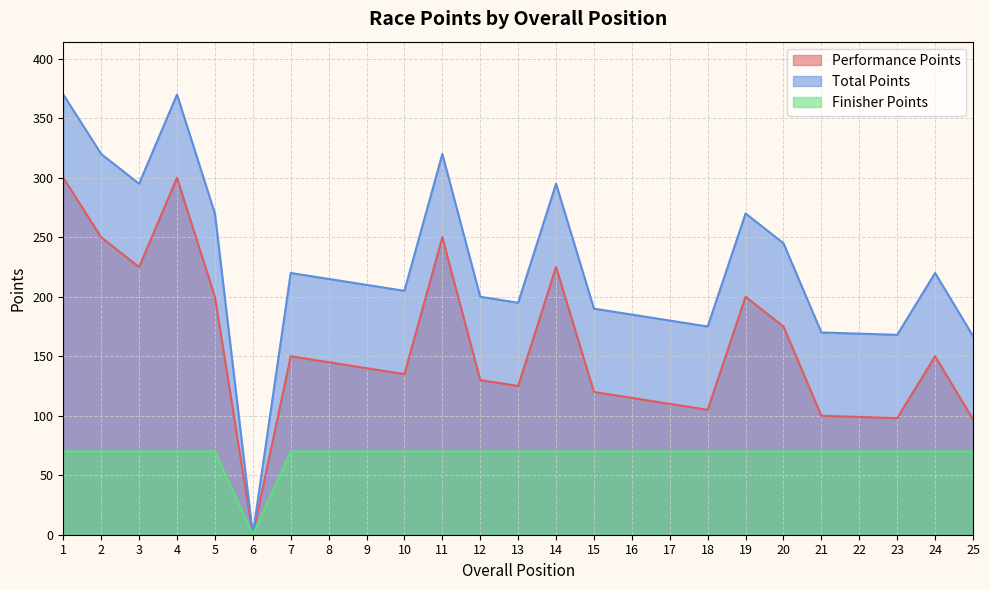

The Finisher Points series shows 70 at 2. True or false?

True